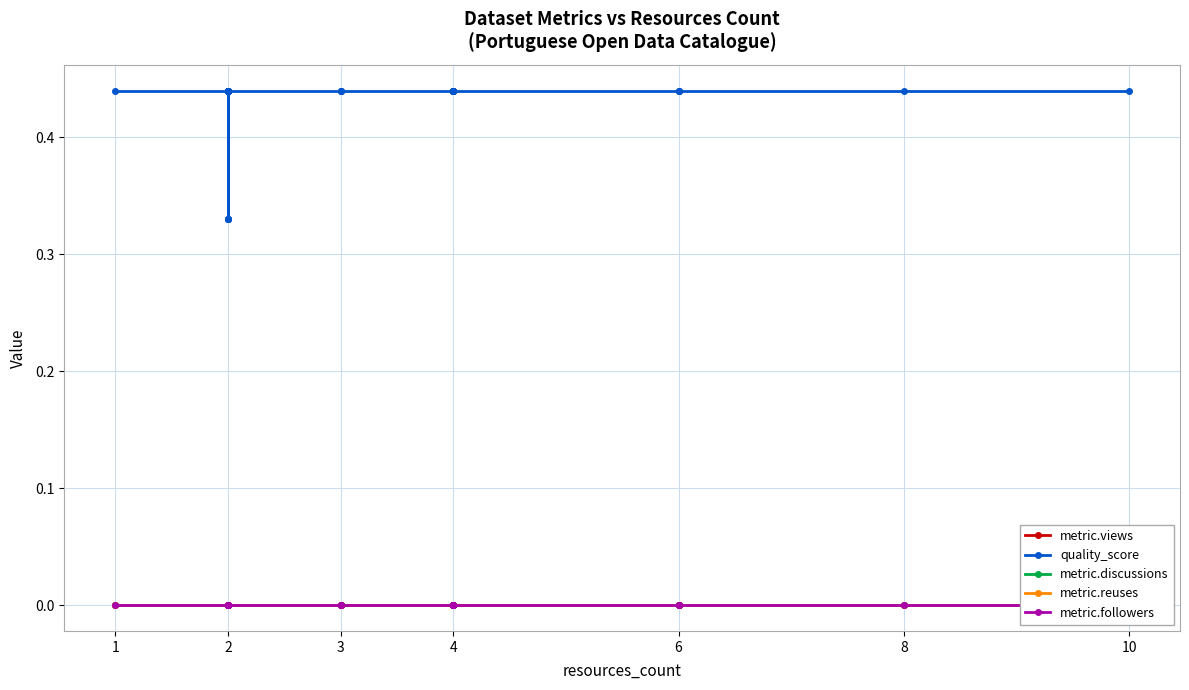

How many data points does each series have?

40